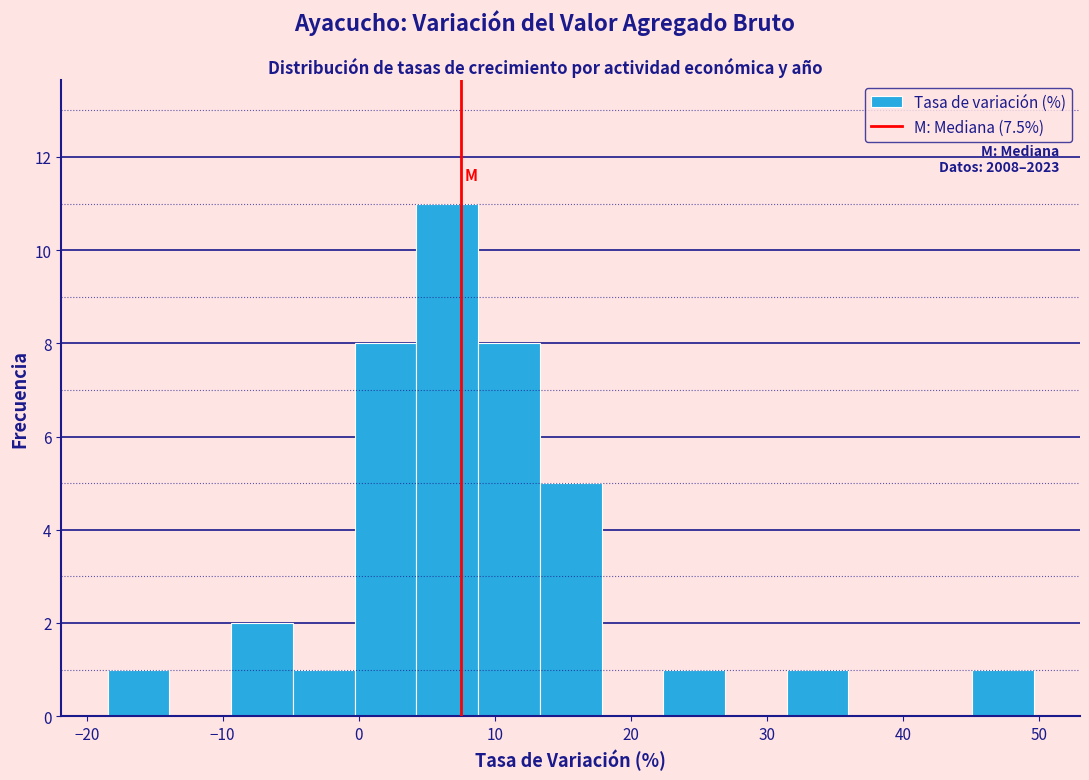

Over which range of the x-axis is the bar tallest?

4 to 9